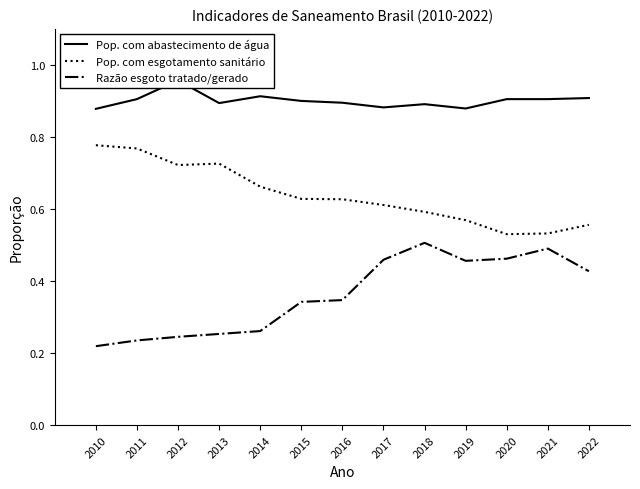

The value of Razão esgoto tratado/gerado at 2016 is 0.3. True or false?

True